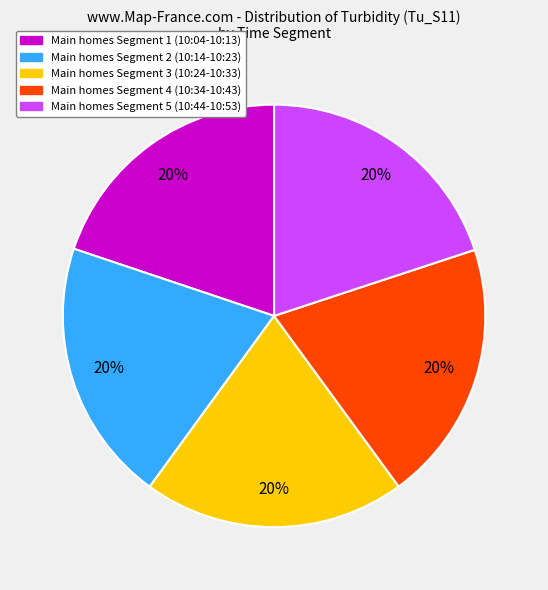

To the nearest percent, what is the average slice percentage?

20%